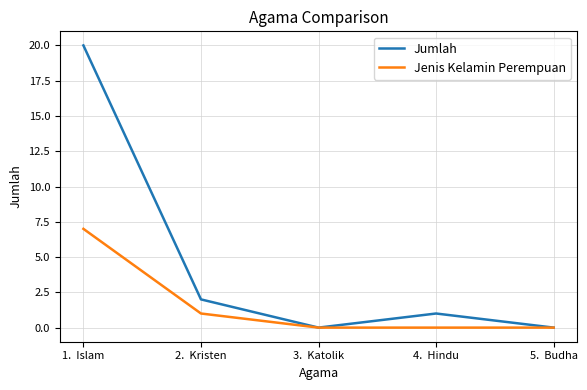

What is the difference between the maximum and second lowest values in the Jenis Kelamin Perempuan series?

7